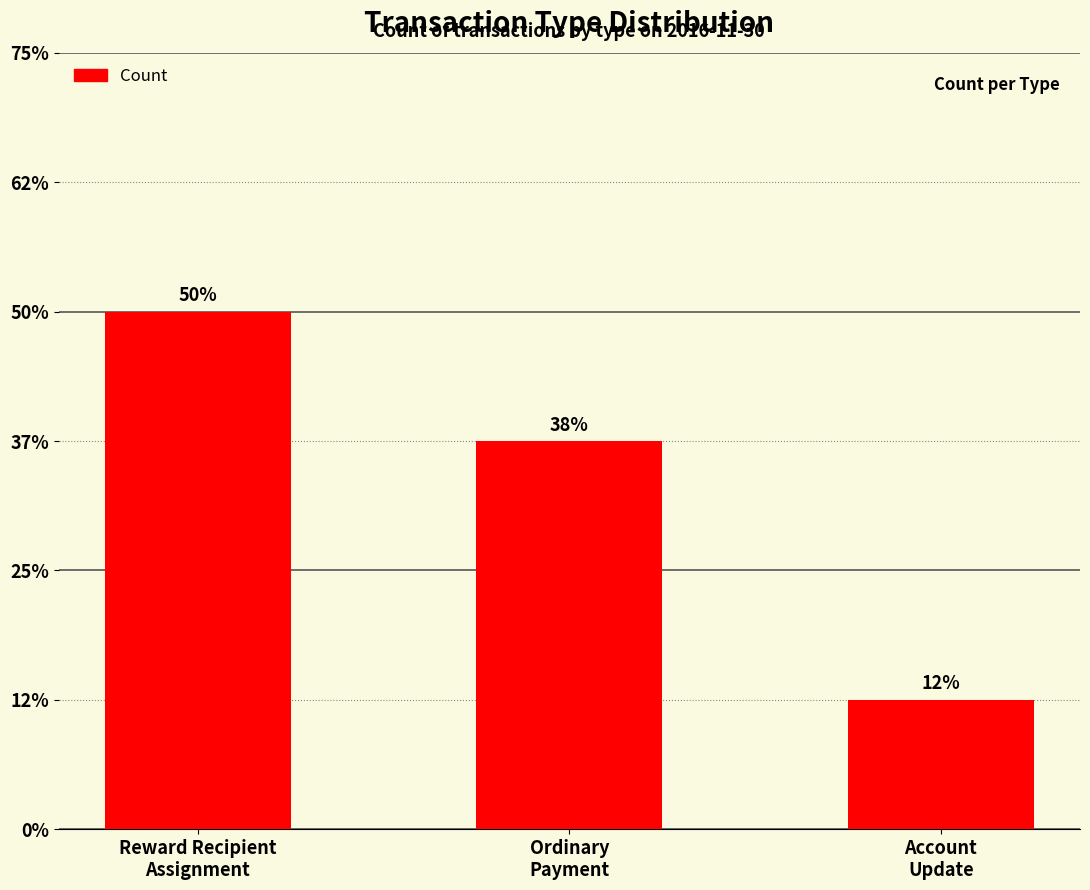

Does the chart contain any negative values?

No